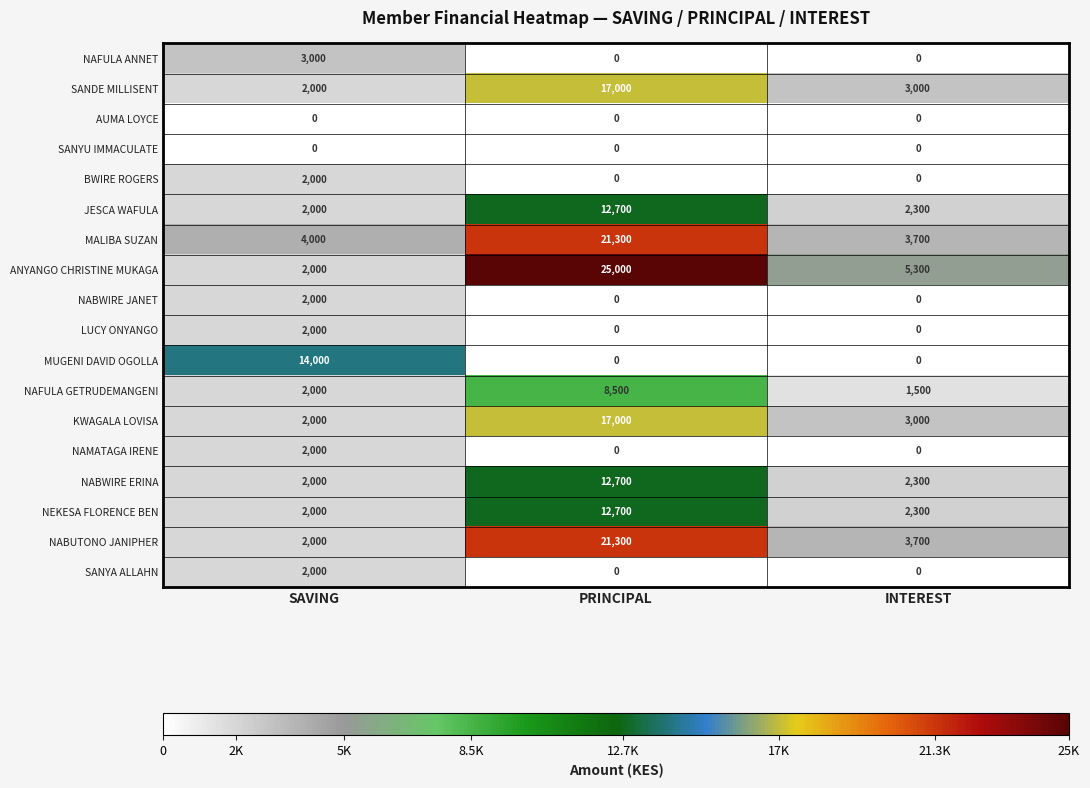

Which series changed the most between SAVING and PRINCIPAL?

ANYANGO CHRISTINE MUKAGA